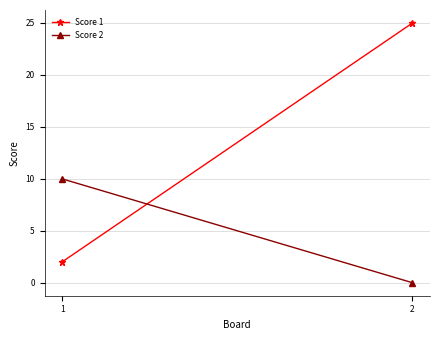

What is the sum of the Score 2 values at 1 and 2?

10